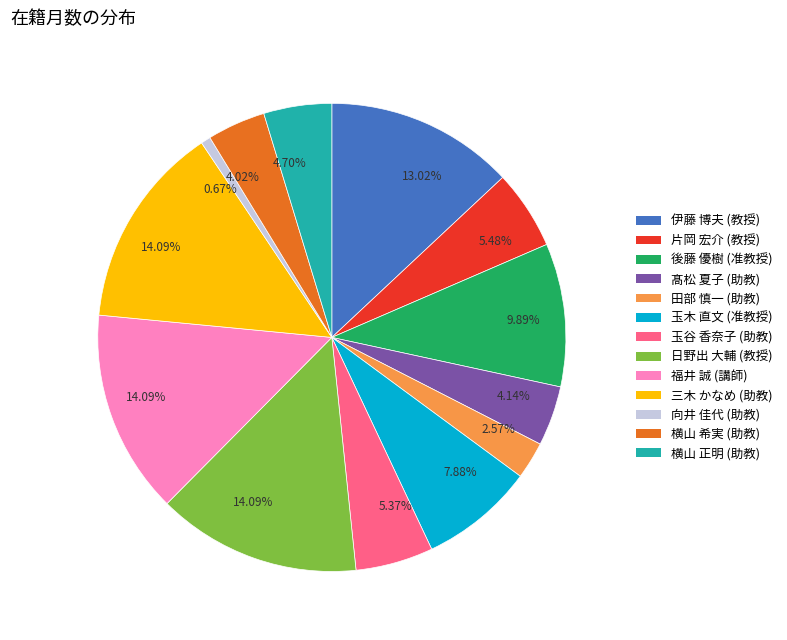

Is there any slice that represents more than half of the pie?

No